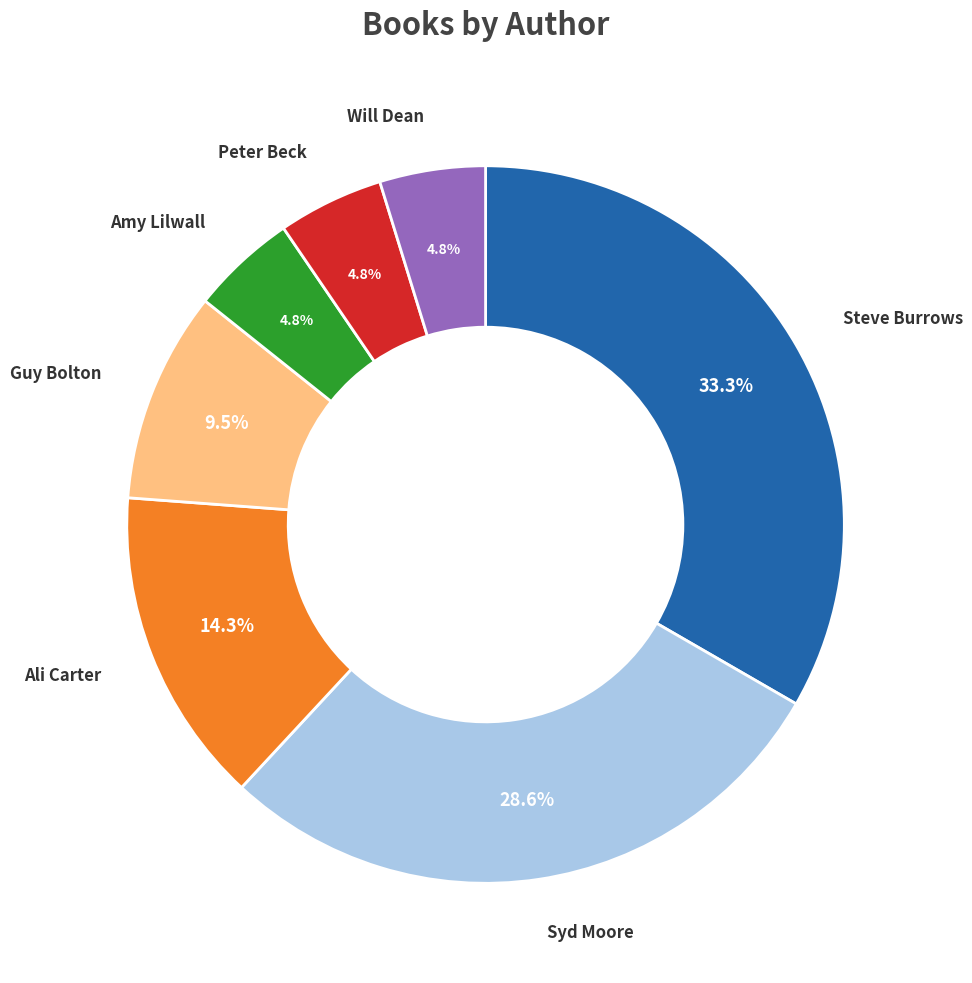

Approximately how many times larger is the value at Steve Burrows compared to Guy Bolton?

3.5